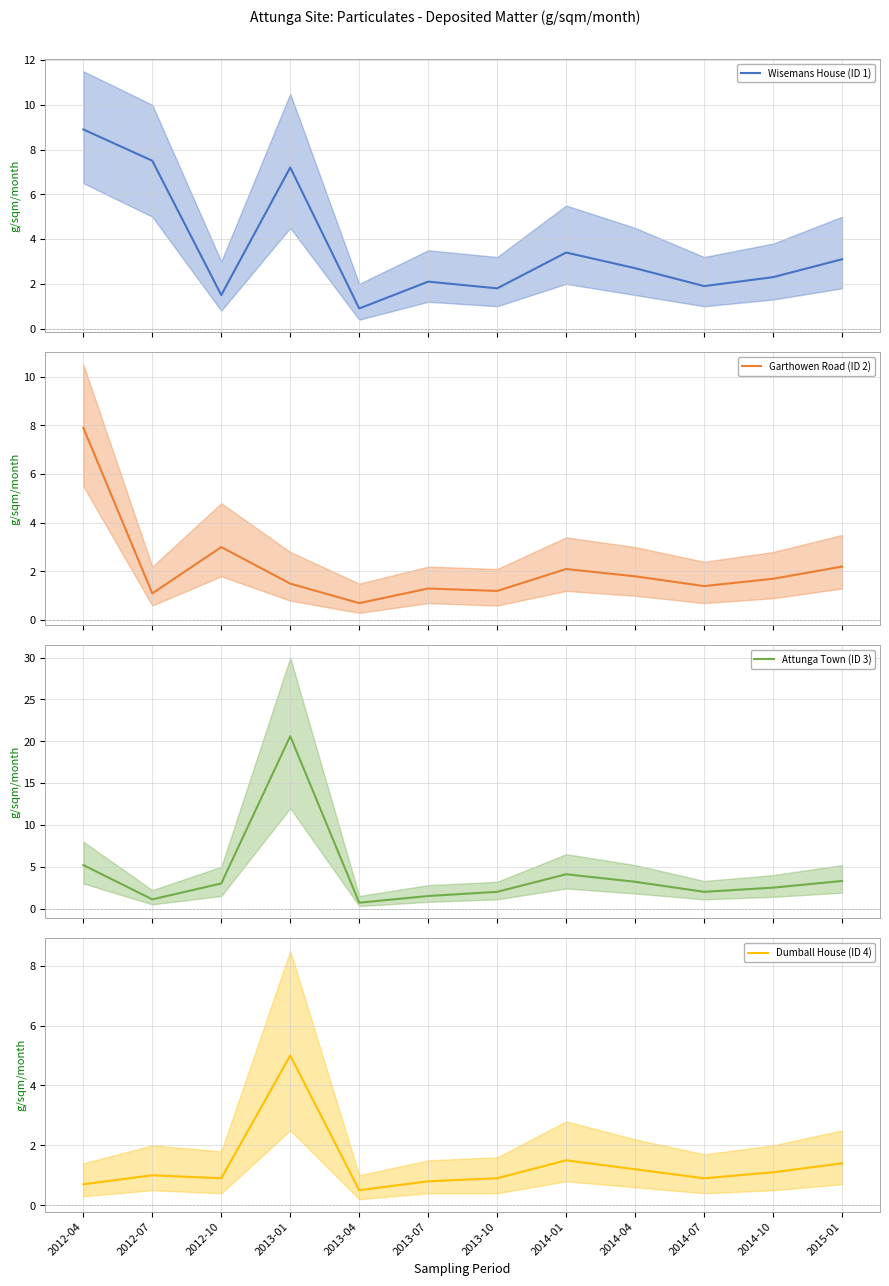

The Attunga Town (ID 3) series shows 3.3 at 2013-10. True or false?

False